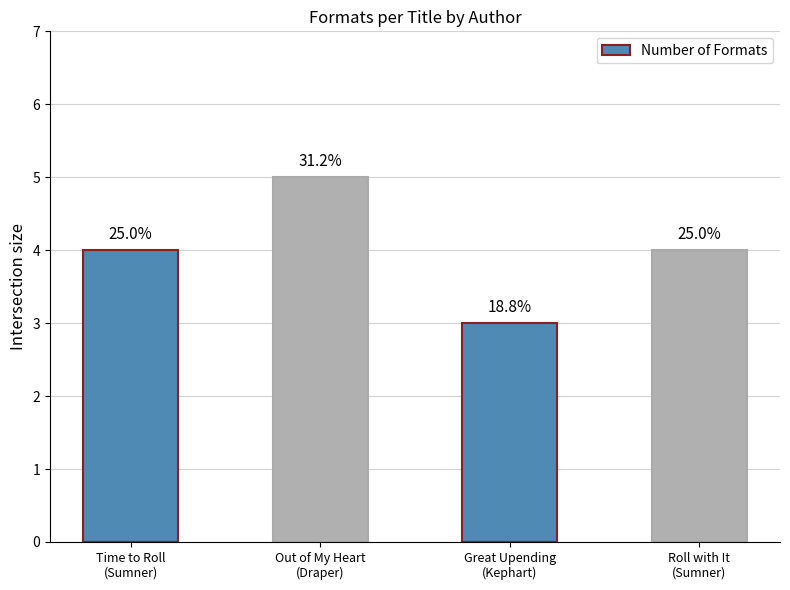

How many bars are there in total?

4